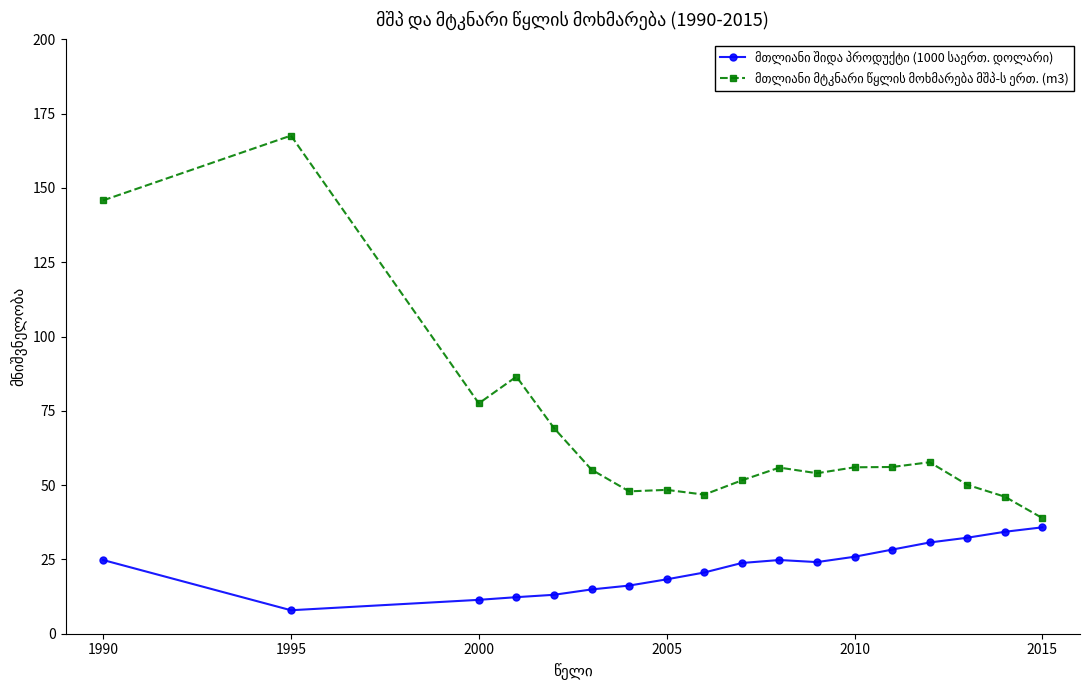

What is the minimum value shown in the chart?

7.9